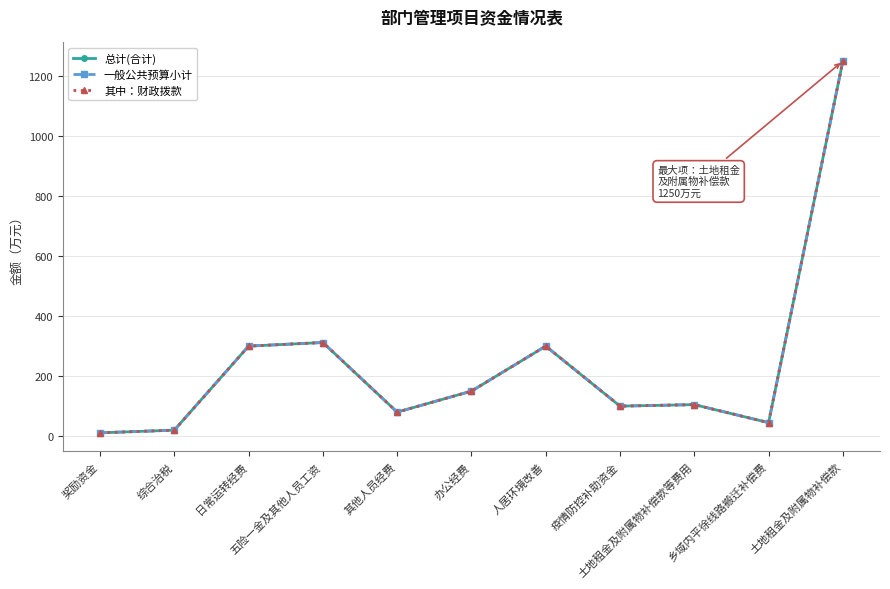

What is the sum of all 总计(合计) values?

2673